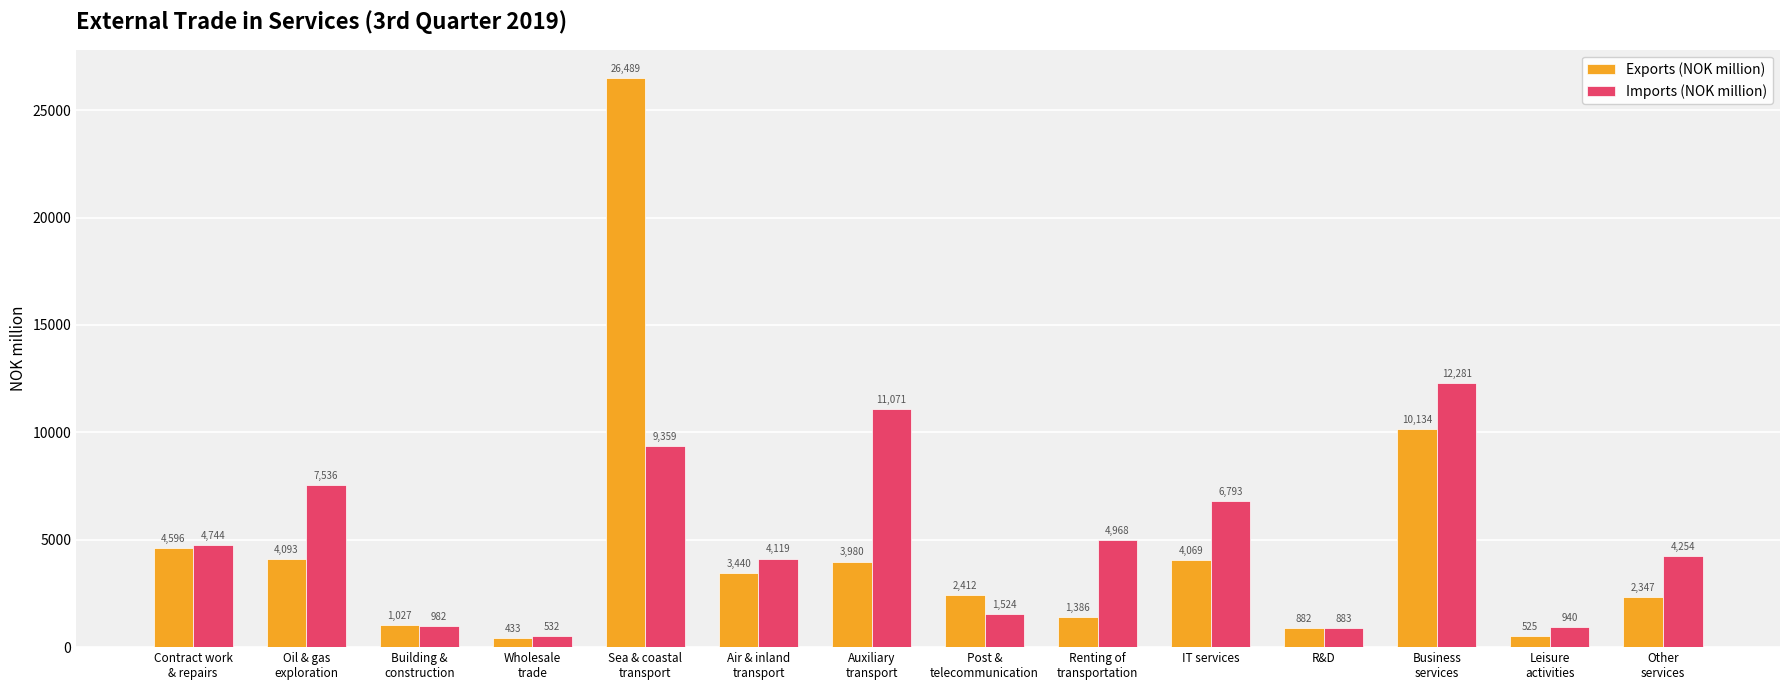

What is the highest value of the Exports (NOK million) series?

26489